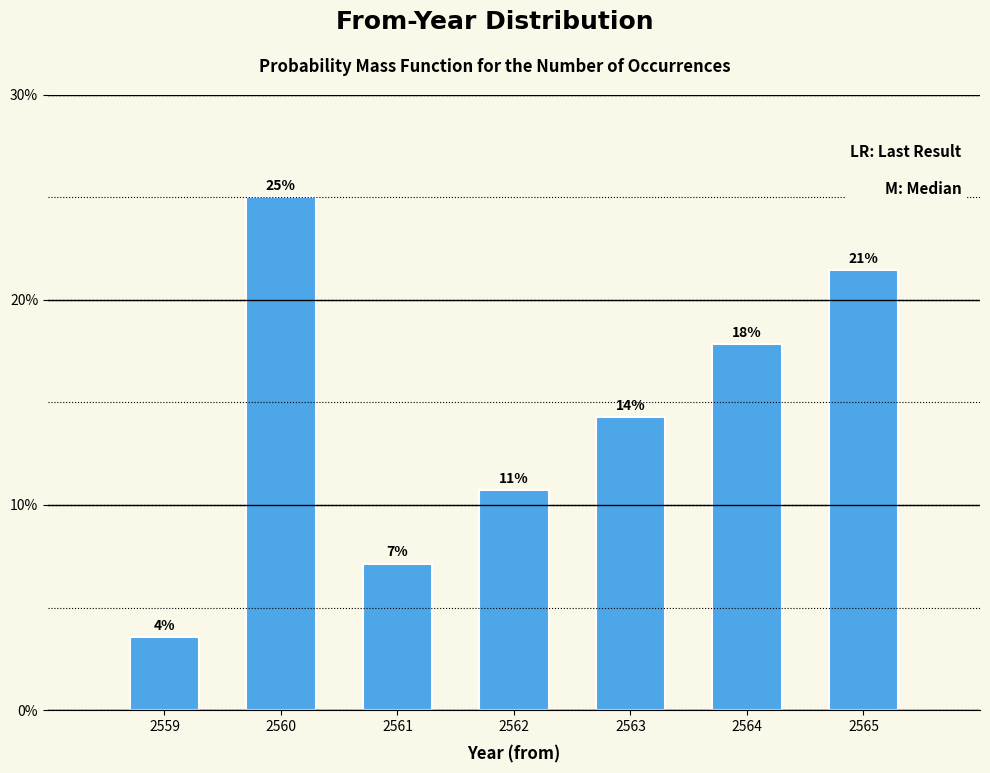

Does the chart contain any negative values?

No